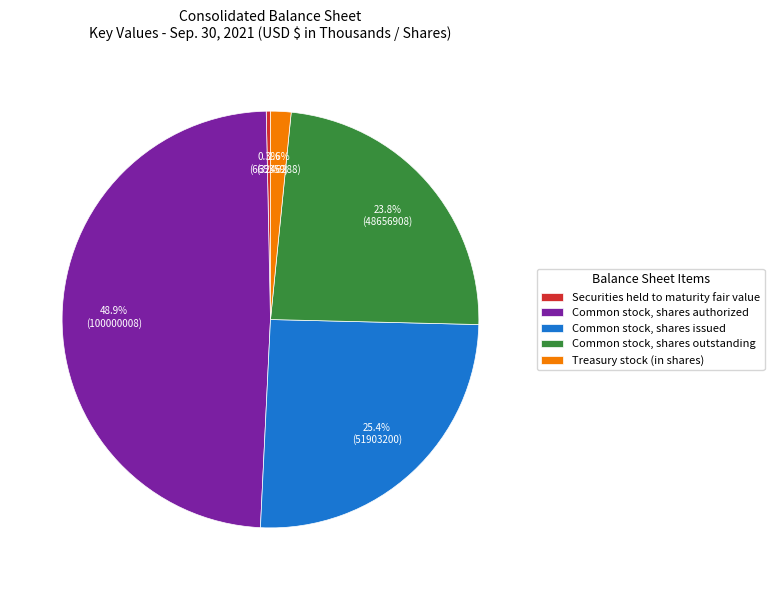

Rank the categories by value from highest to lowest.

Common stock, shares authorized, Common stock, shares issued, Common stock, shares outstanding, Treasury stock (in shares), Securities held to maturity fair value